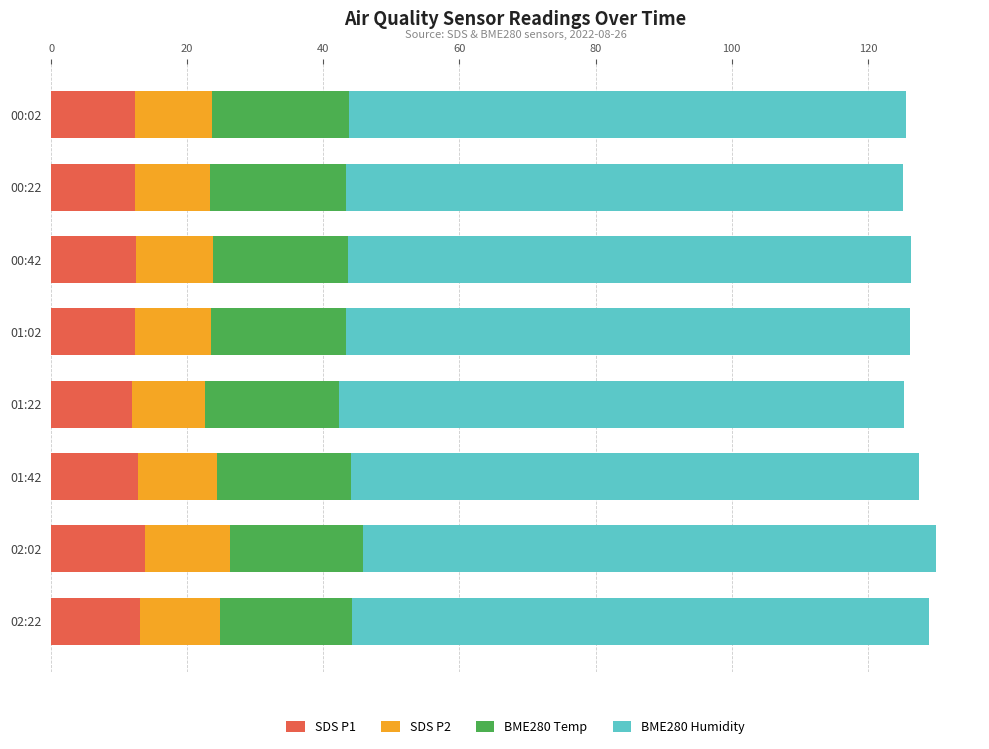

What is the highest value of the SDS P1 series?

13.8